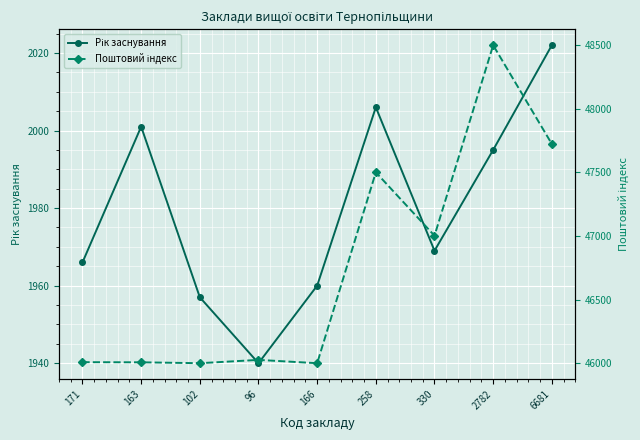

At which label does Поштовий індекс first exceed 46027?

258